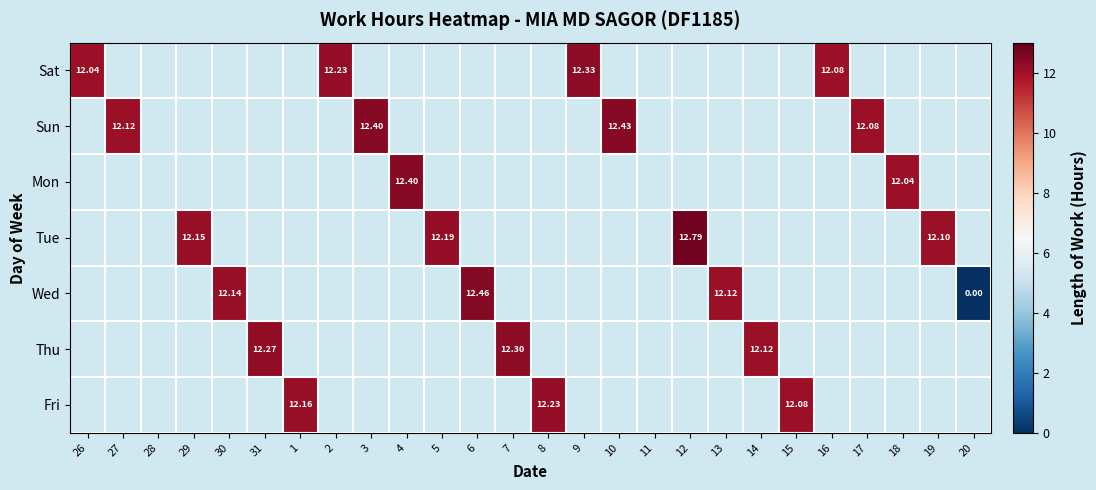

Between 14 and 10, which is larger?

10